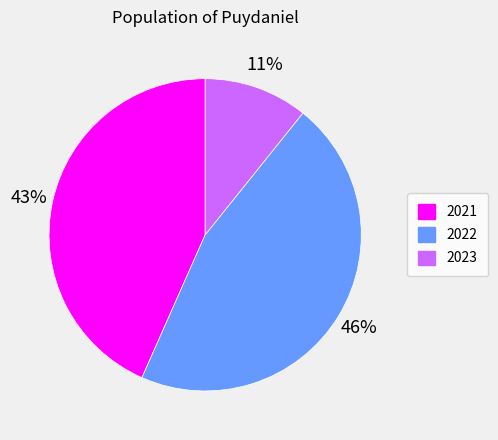

How many segments does this pie chart have?

3